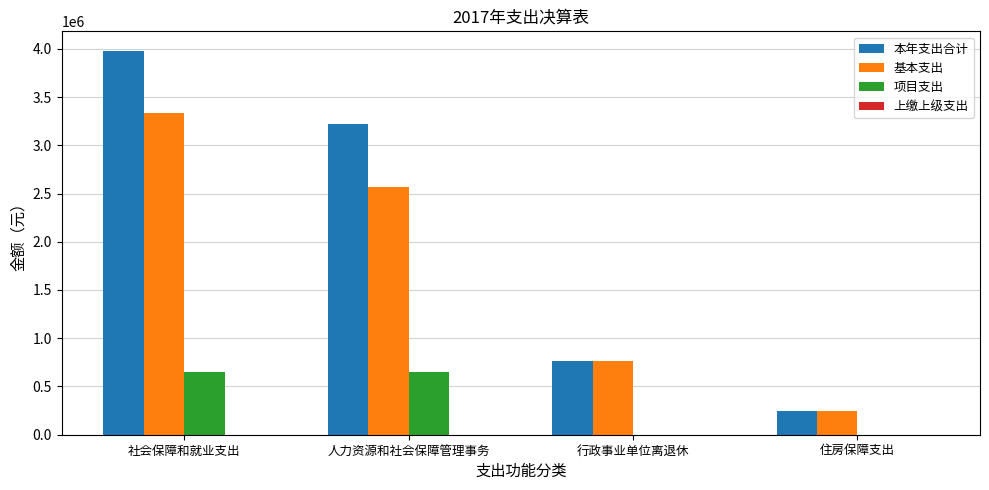

What is the greatest value displayed?

3981673.4